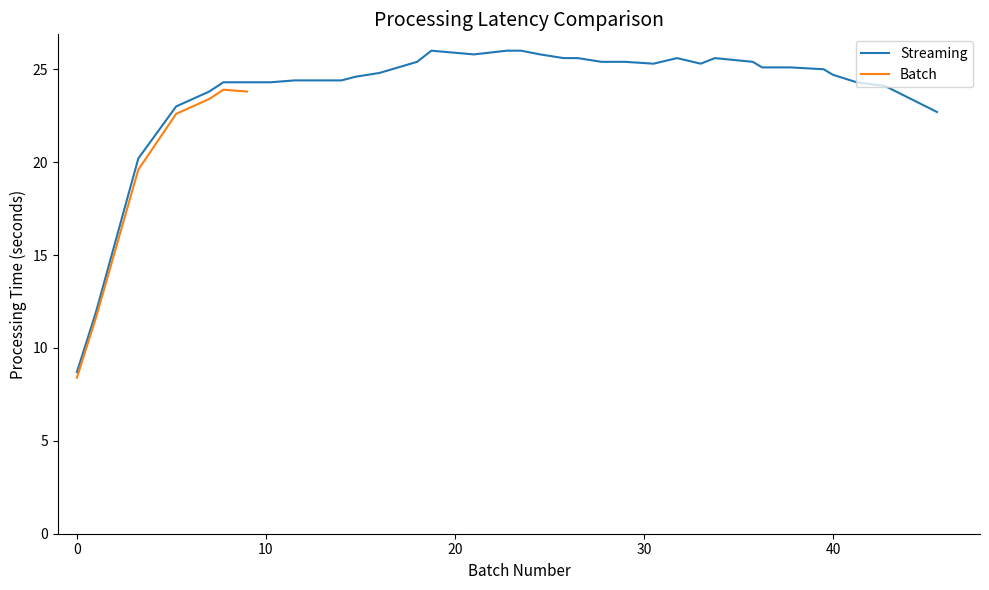

What is the difference between the values at 42.75 and 36.25?

1.0